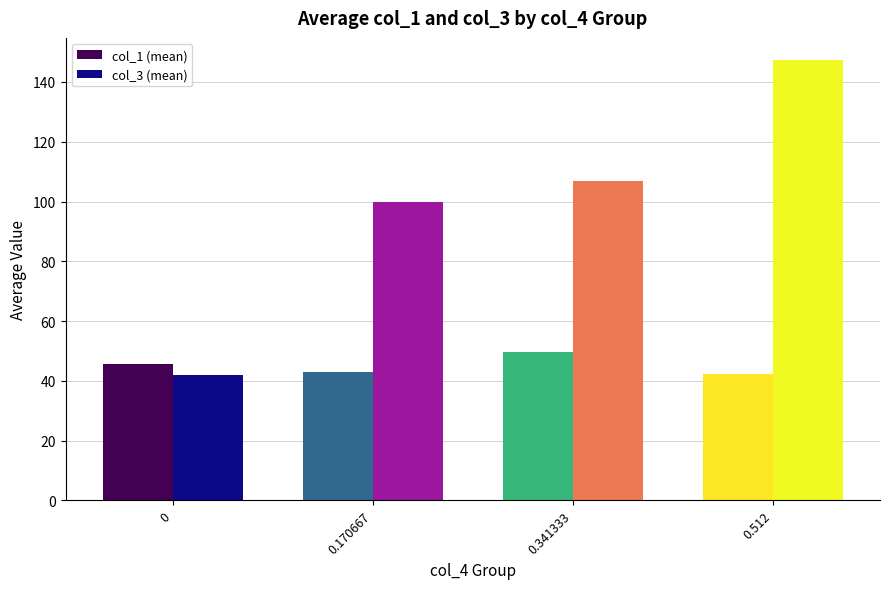

Which series has the largest total across all categories?

col_3 (mean)